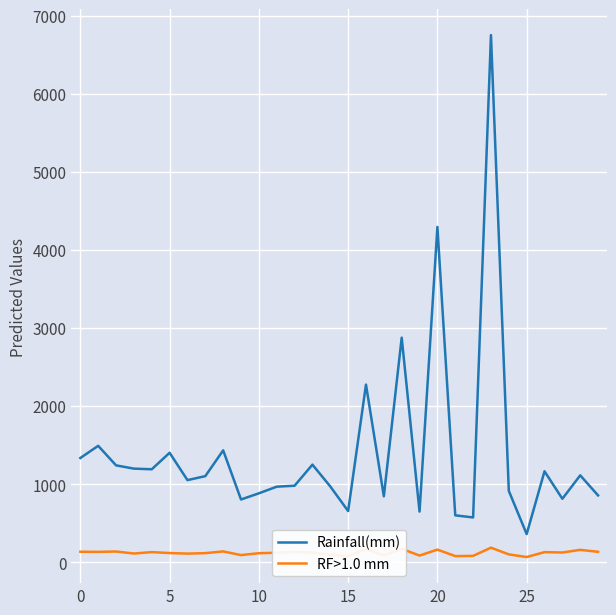

Which series has the widest spread of values?

Rainfall(mm)